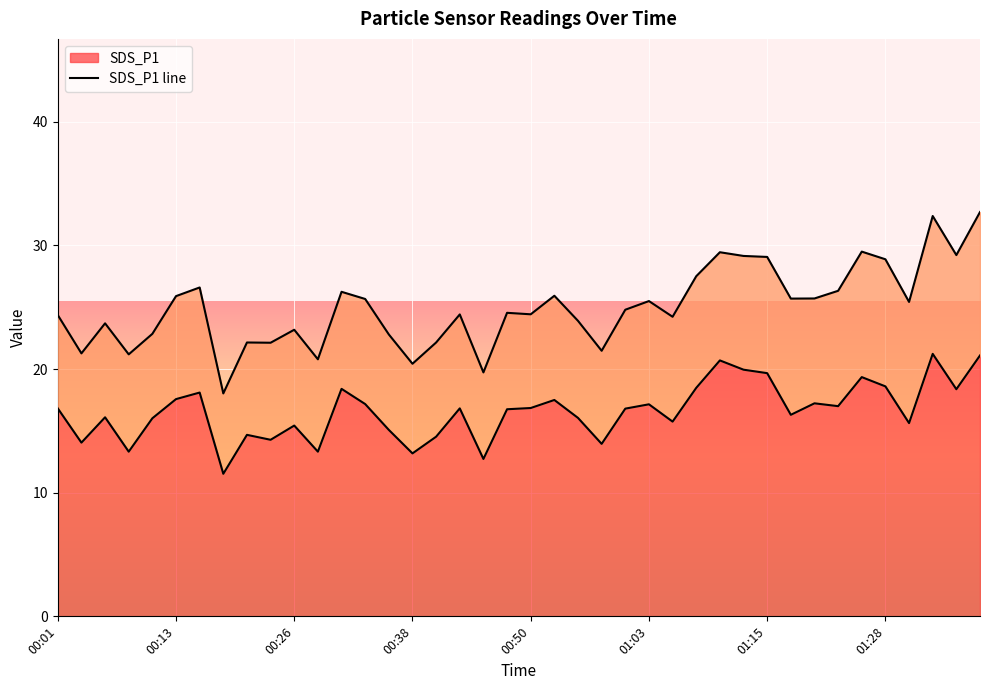

What is the difference between the second highest and second lowest values in the SDS_P1 line series?

8.4